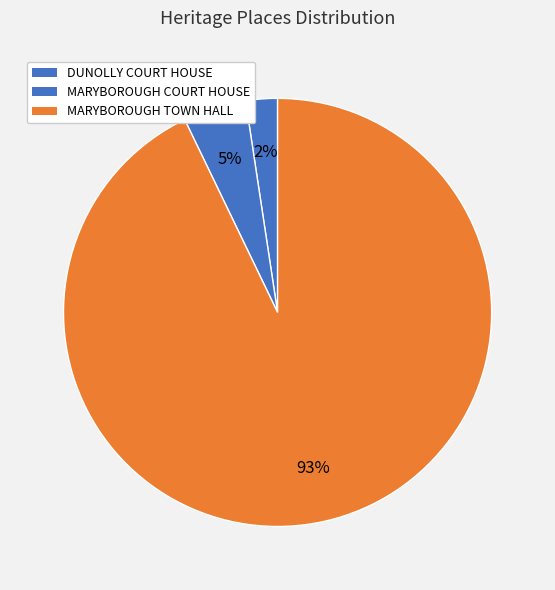

The MARYBOROUGH TOWN HALL slice represents 93% of the pie. True or false?

True